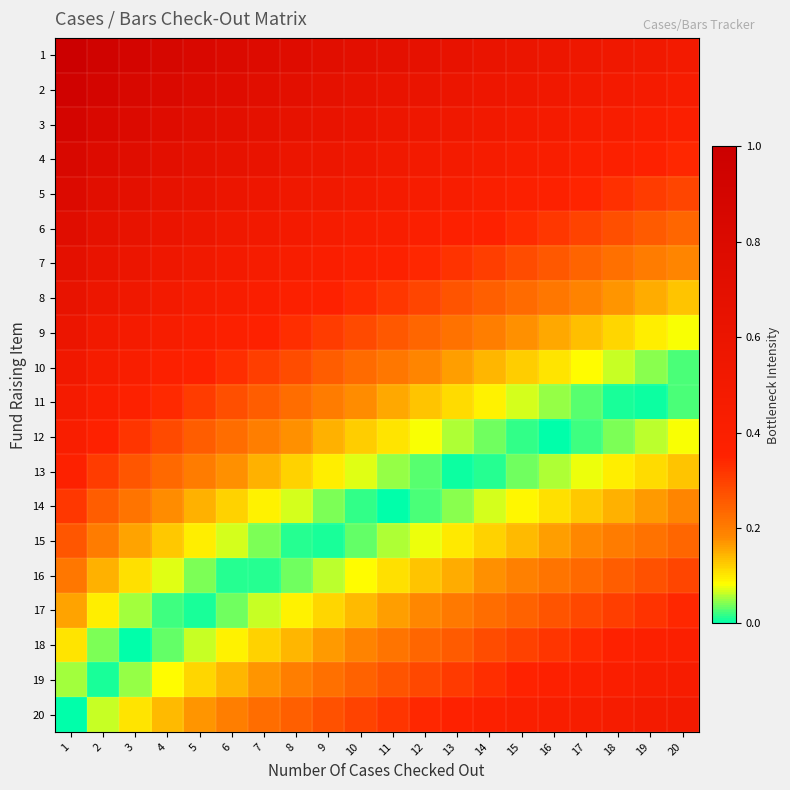

Which category has the highest value across all series?

1